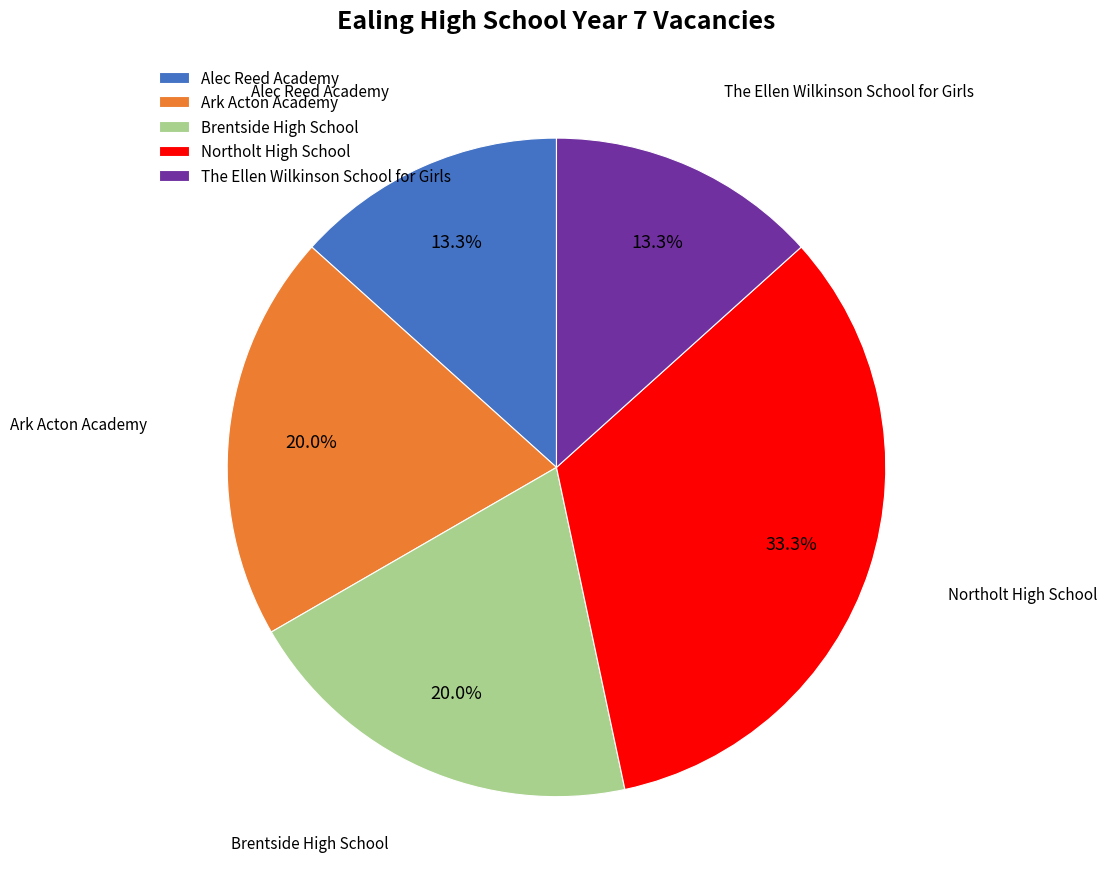

How much of the chart is everything except Alec Reed Academy?

86.7%